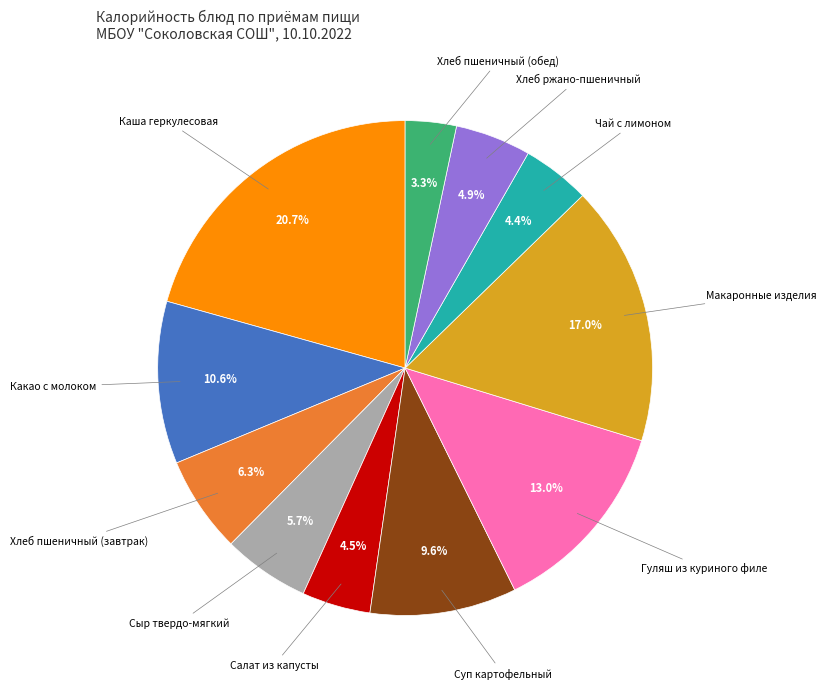

Does any single category account for the majority?

No